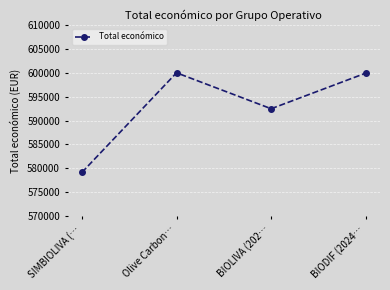

How many series are shown in this chart?

1